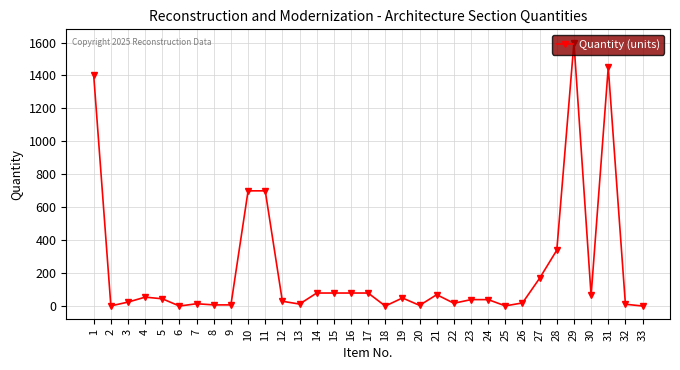

Does the chart have visible grid lines?

Yes